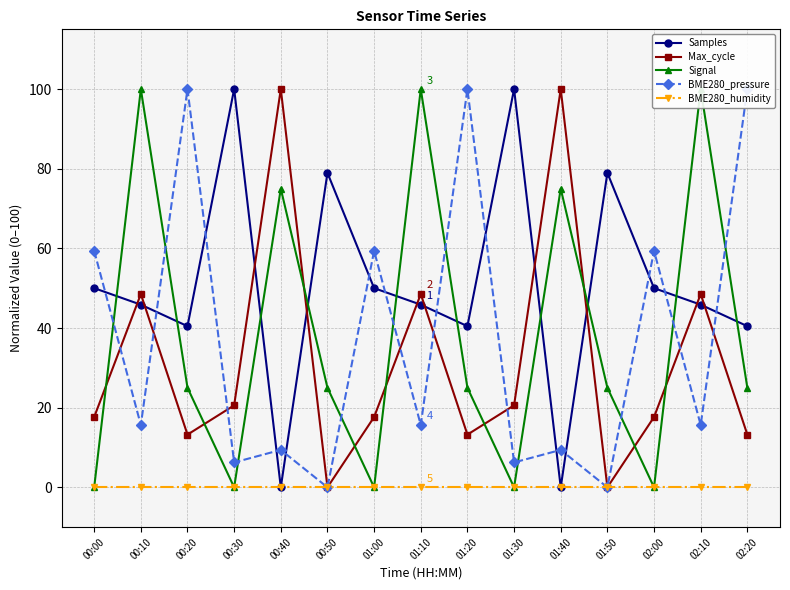

Reading left to right, extract all data points from this chart.

Samples: 00:00=50.0	00:10=45.9	00:20=40.5	00:30=100.0	00:40=0.0	00:50=79.0	01:00=50.0	01:10=45.9	01:20=40.5	01:30=100.0	01:40=0.0	01:50=79.0	02:00=50.0	02:10=45.9	02:20=40.5
Max_cycle: 00:00=17.6	00:10=48.5	00:20=13.2	00:30=20.6	00:40=100.0	00:50=0.0	01:00=17.6	01:10=48.5	01:20=13.2	01:30=20.6	01:40=100.0	01:50=0.0	02:00=17.6	02:10=48.5	02:20=13.2
Signal: 00:00=0.0	00:10=100.0	00:20=25.0	00:30=0.0	00:40=75.0	00:50=25.0	01:00=0.0	01:10=100.0	01:20=25.0	01:30=0.0	01:40=75.0	01:50=25.0	02:00=0.0	02:10=100.0	02:20=25.0
BME280_pressure: 00:00=59.4	00:10=15.6	00:20=100.0	00:30=6.2	00:40=9.4	00:50=0.0	01:00=59.4	01:10=15.6	01:20=100.0	01:30=6.2	01:40=9.4	01:50=0.0	02:00=59.4	02:10=15.6	02:20=100.0
BME280_humidity: 00:00=0.0	00:10=0.0	00:20=0.0	00:30=0.0	00:40=0.0	00:50=0.0	01:00=0.0	01:10=0.0	01:20=0.0	01:30=0.0	01:40=0.0	01:50=0.0	02:00=0.0	02:10=0.0	02:20=0.0